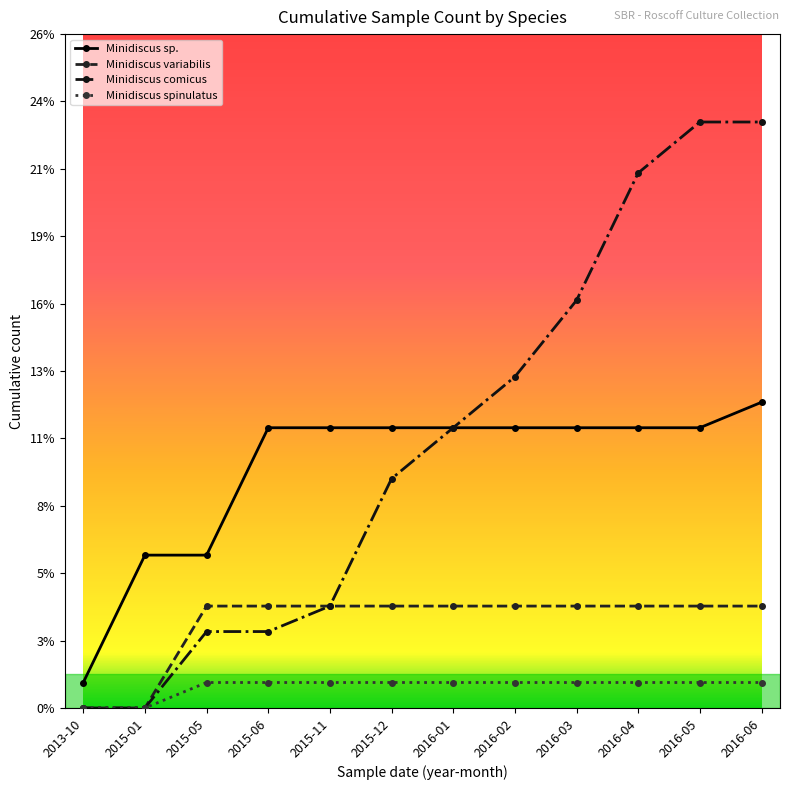

Does the chart have visible grid lines?

No